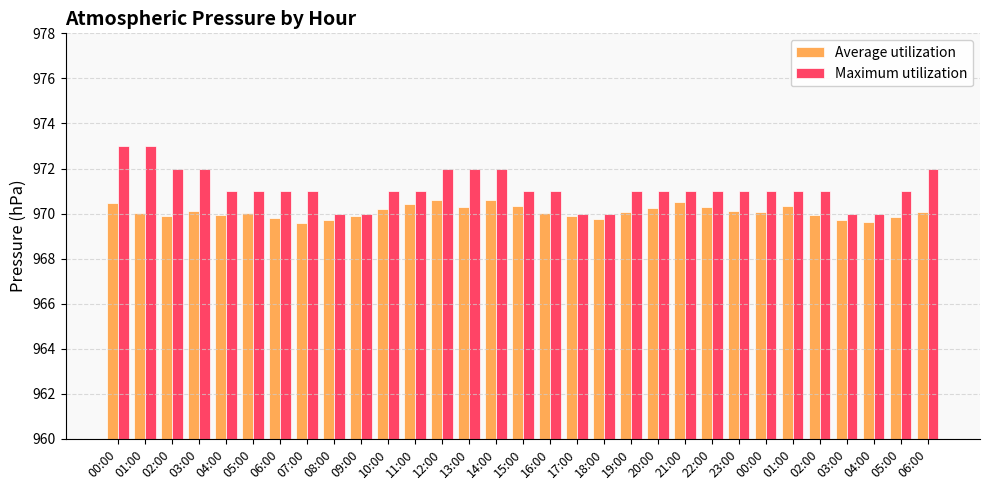

What is the approximate value of Average utilization at 05:00?

969.8